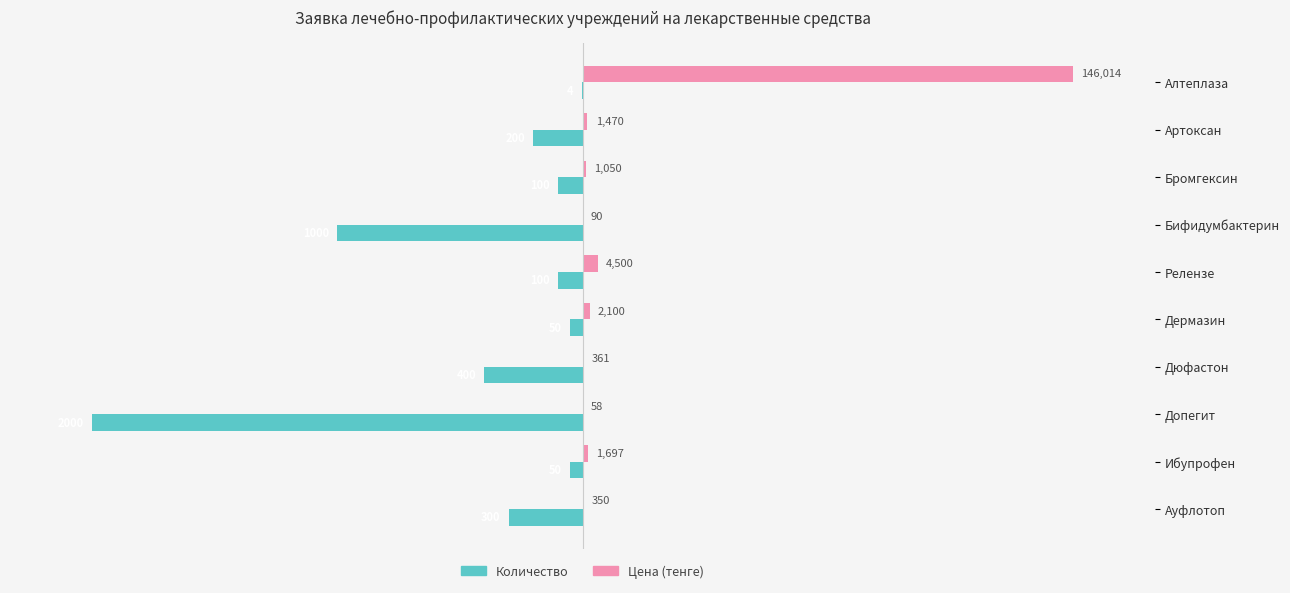

At which category does the chart reach its minimum across all series?

Допегит